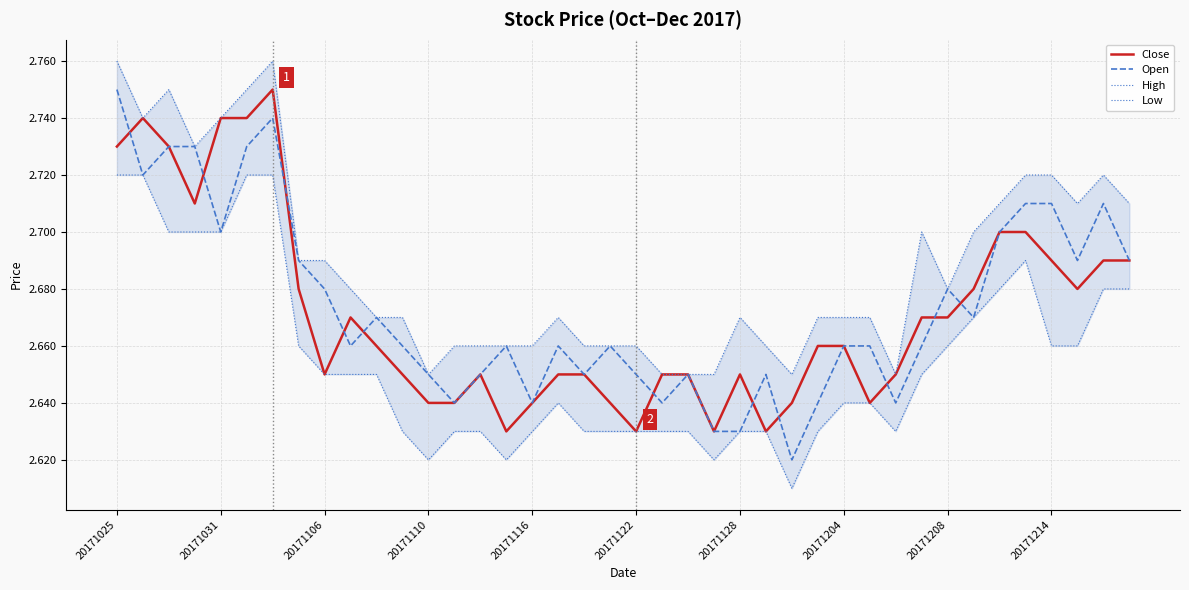

What is the value of the Low point at the 27th from the left?

2.6